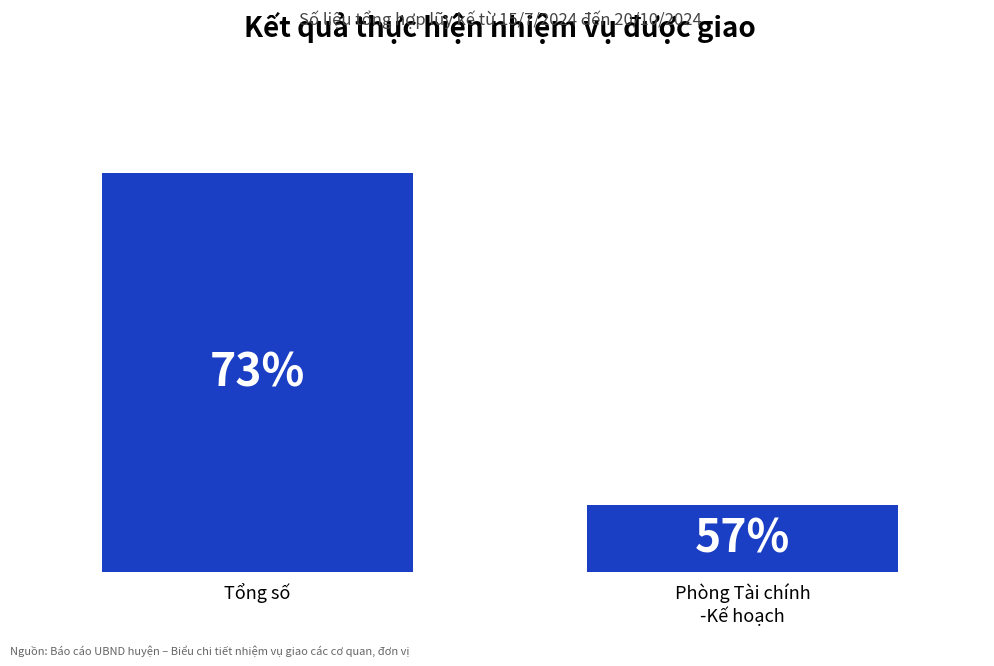

Reading right to left, list all the values displayed in this chart.

Phòng Tài chính
-Kế hoạch=122	Tổng số=728